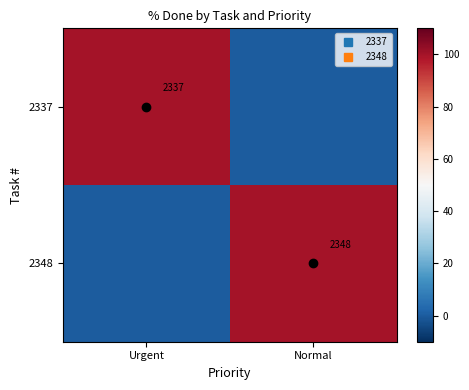

The value of 2348 at Urgent is 36. True or false?

False